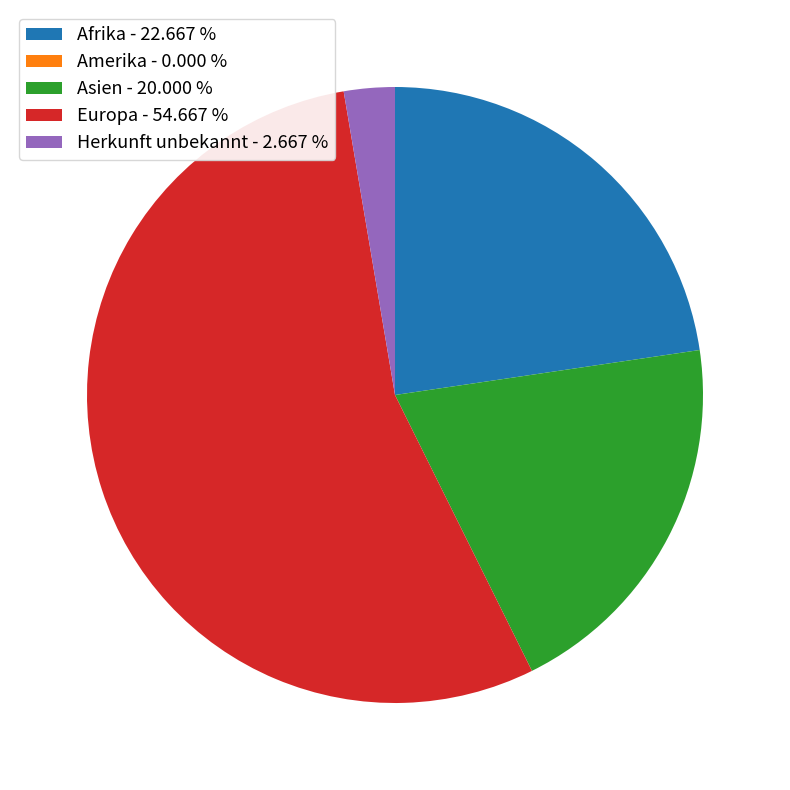

Is there a majority slice in this chart?

Yes